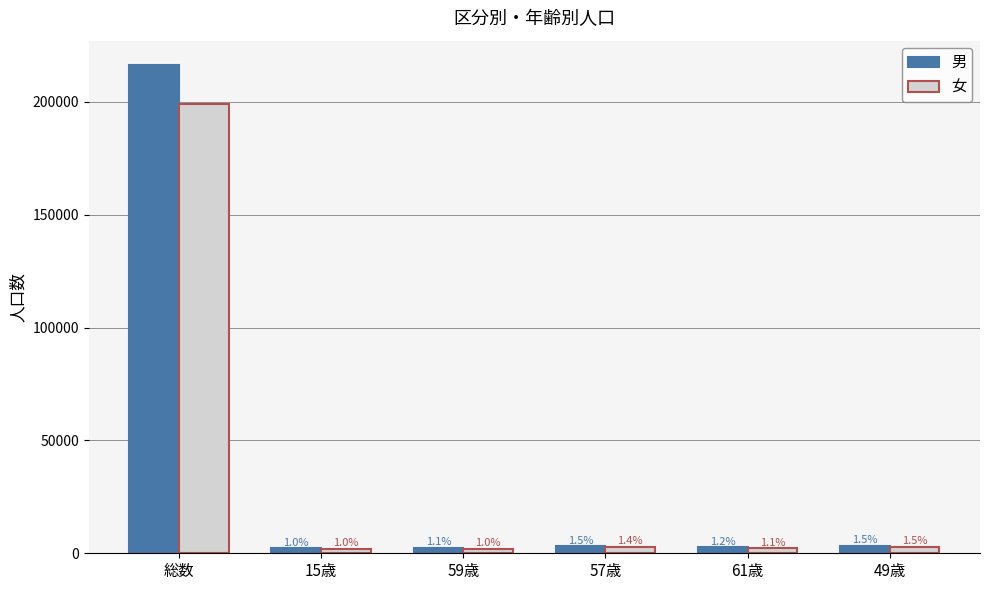

The 男 series shows 125299 at 総数. True or false?

False